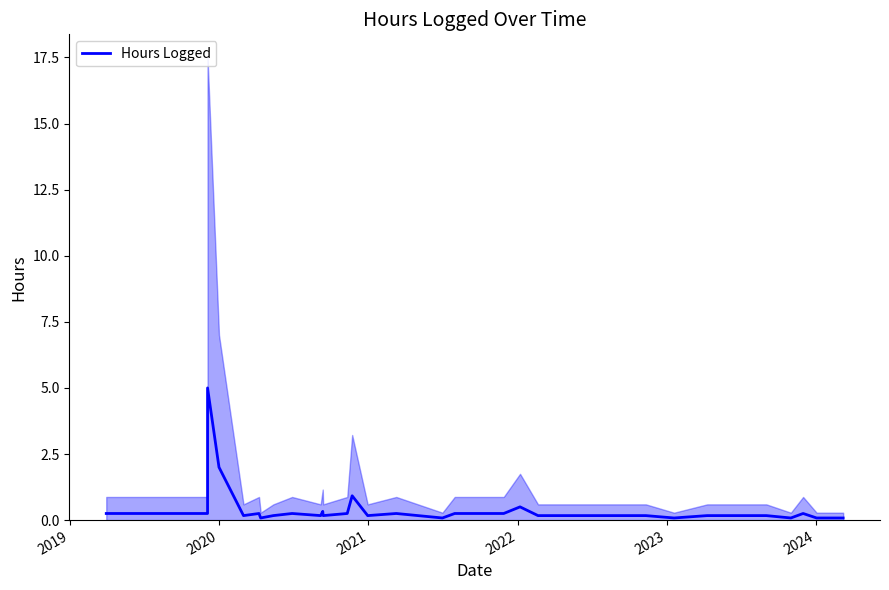

How many interior local peaks (higher than both neighbors) does the data have?

8